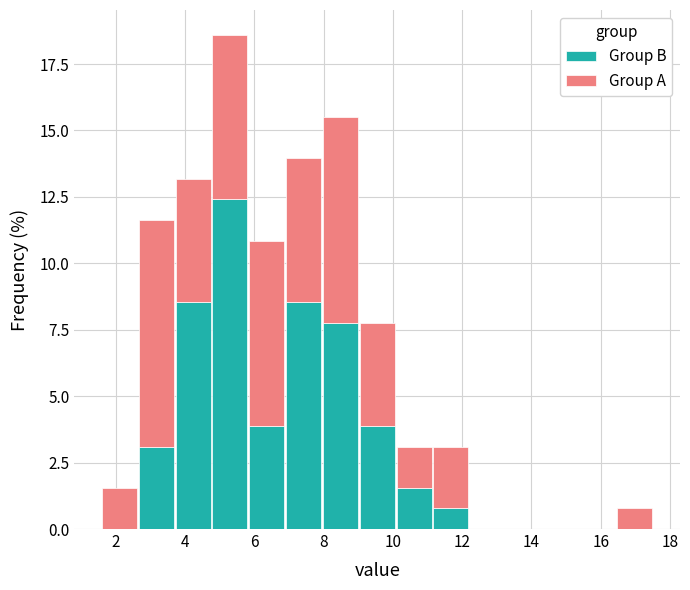

Which range on the x-axis has the tallest stacked bar (by total height)?

4.8 to 5.8